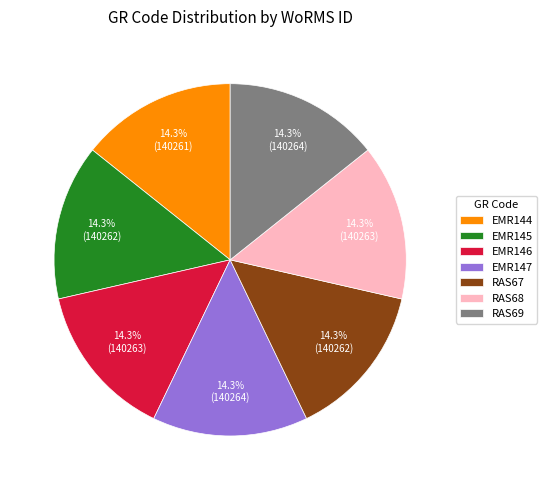

What percentage is the EMR144 slice, to the nearest percent?

14%